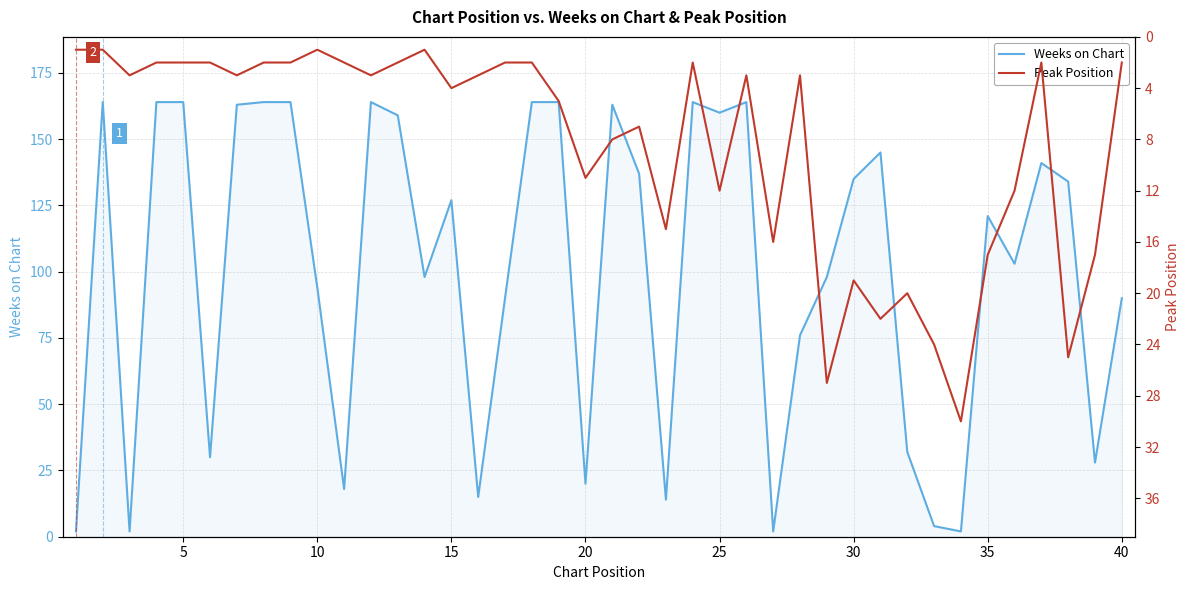

Is it true that Peak Position equals 3 at 12?

False